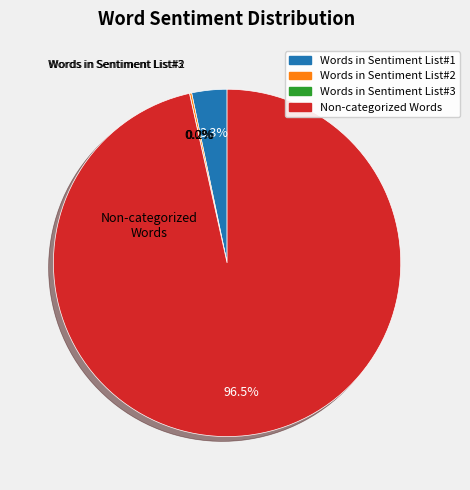

True or false: Words in Sentiment List#3 accounts for 8% of the total.

False